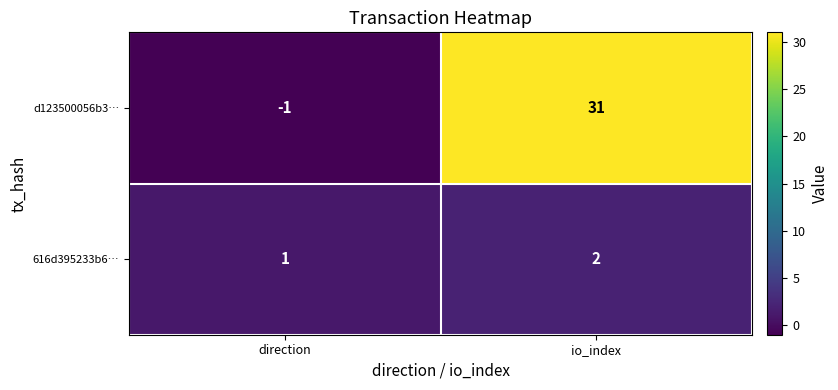

Which series has the largest range (max minus min)?

d123500056b3…